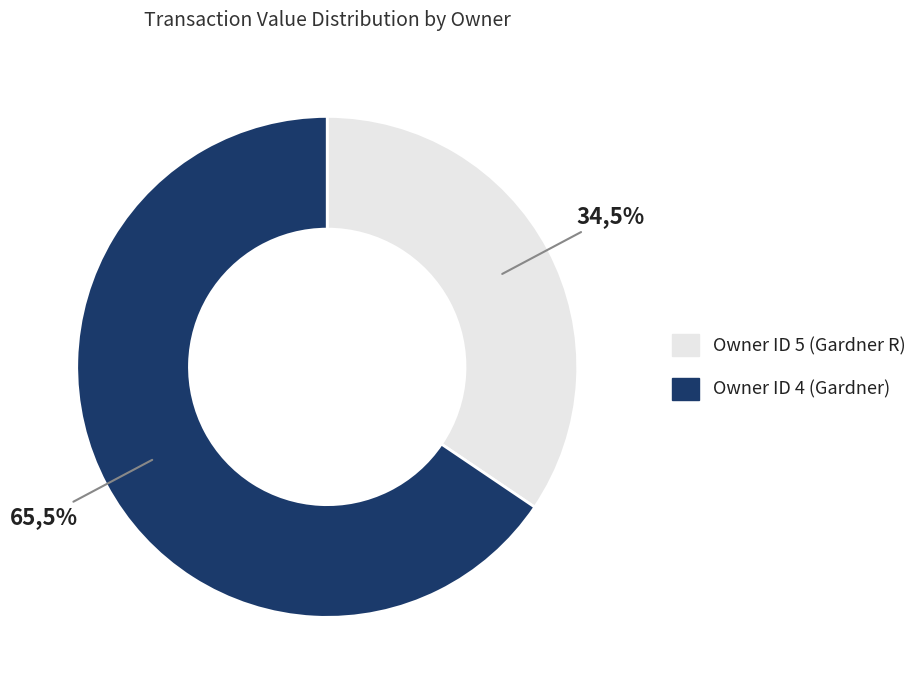

To the nearest percent, what percentage of the pie is rptOwnerDetailsId=4 (2010)?

66%